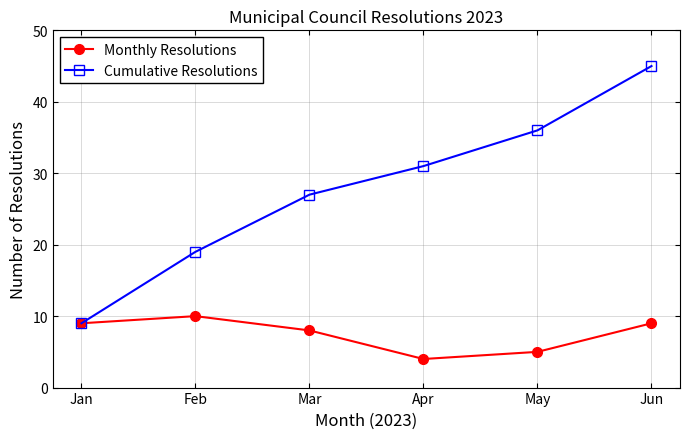

What is the average value of the Monthly Resolutions series?

8